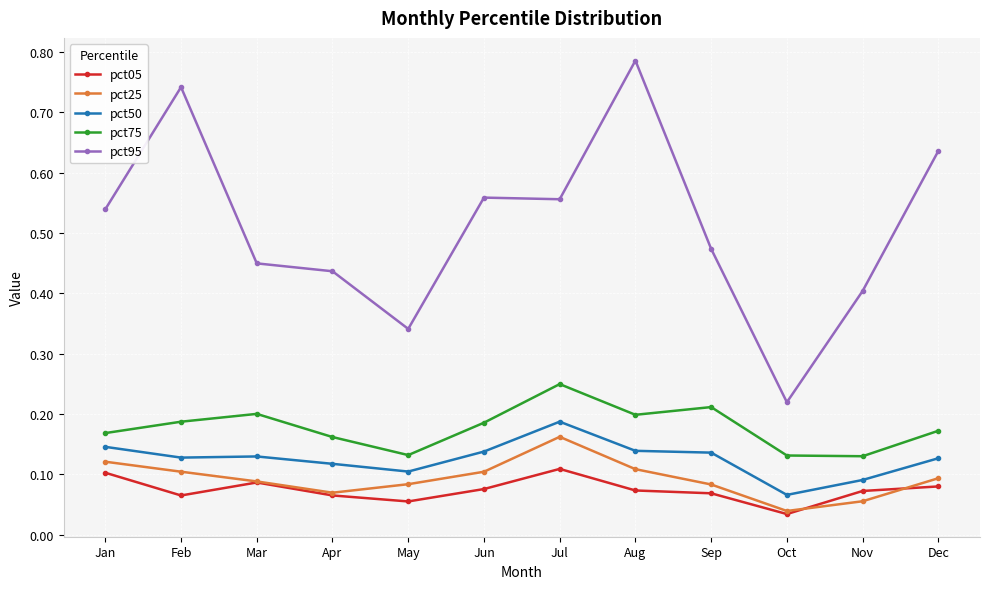

Which series has the widest spread of values?

pct95